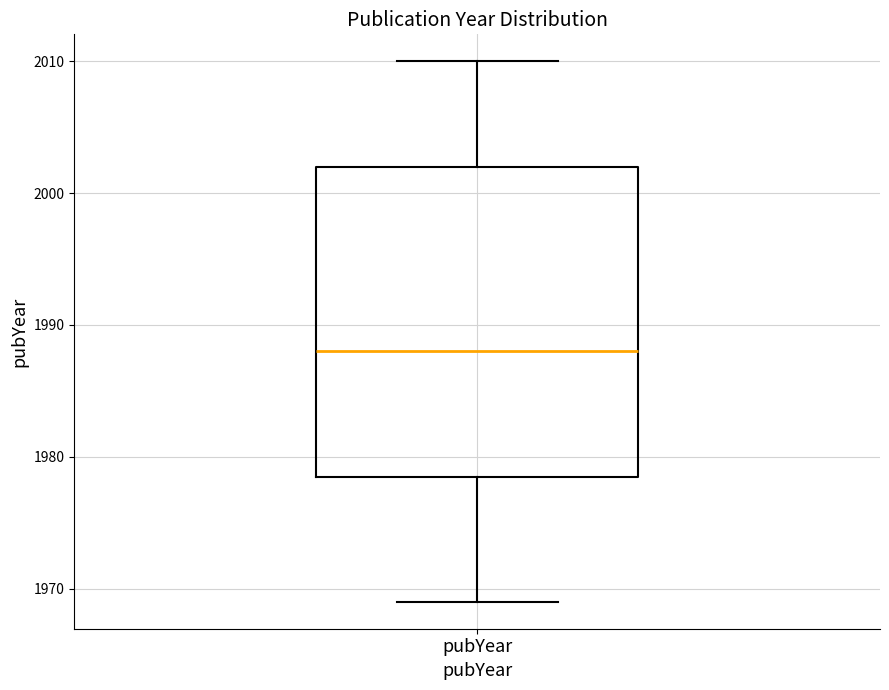

Read this box plot against the y-axis: the position of the median line, the range covered by the box, and the ends of both whiskers. The values are not printed on the chart, so give them approximately, as read against the axis.

median 1988, box 1979 to 2002, whiskers 1969 to 2010